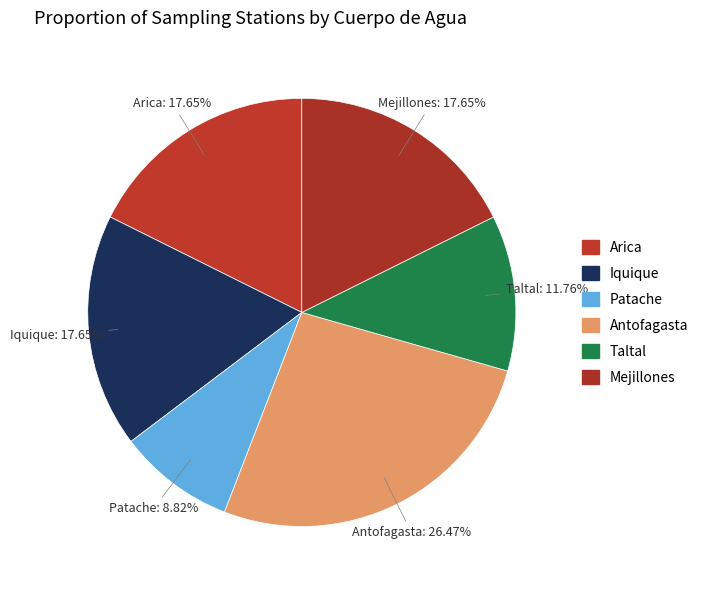

True or false: Iquique accounts for 5% of the total.

False